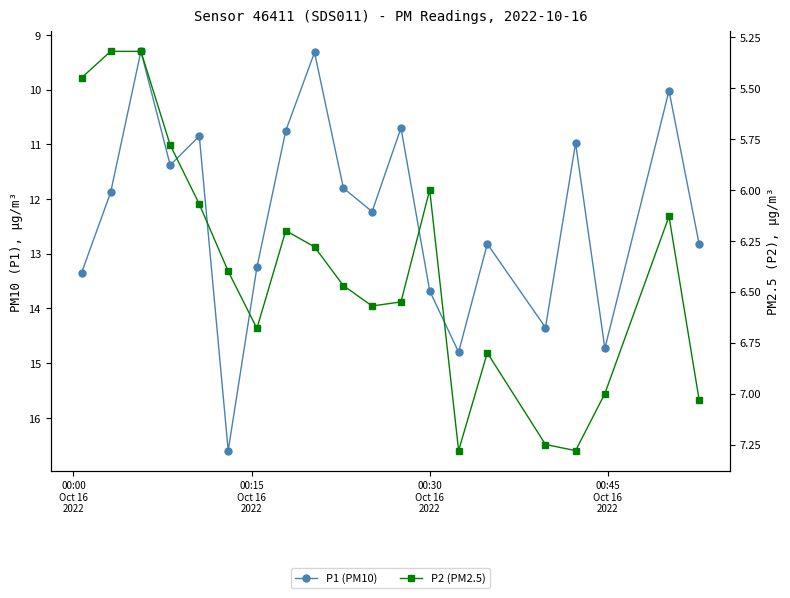

At which category does the chart reach its minimum across all series?

00:15
Oct 16
2022